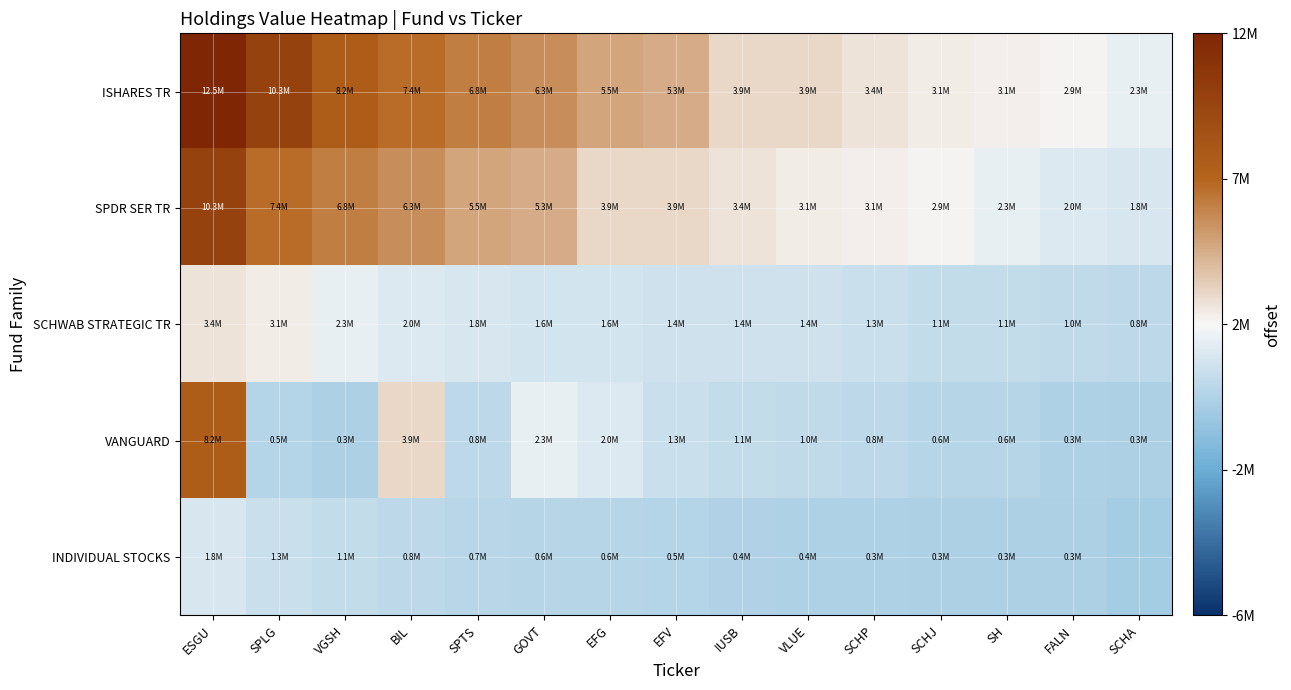

Which series changed the most between SPTS and VLUE?

ISHARES TR